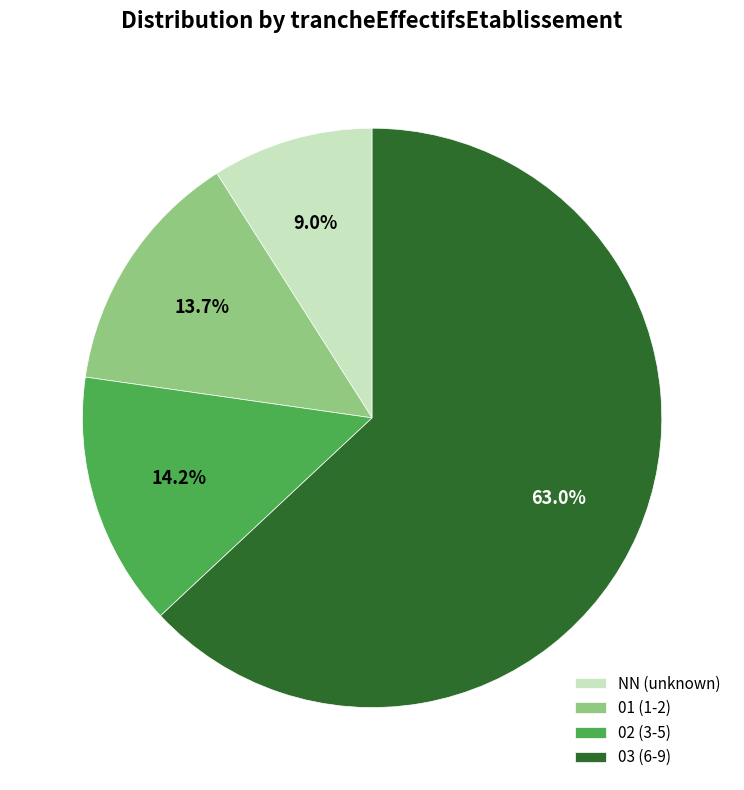

What is the smallest slice in the pie chart?

NN